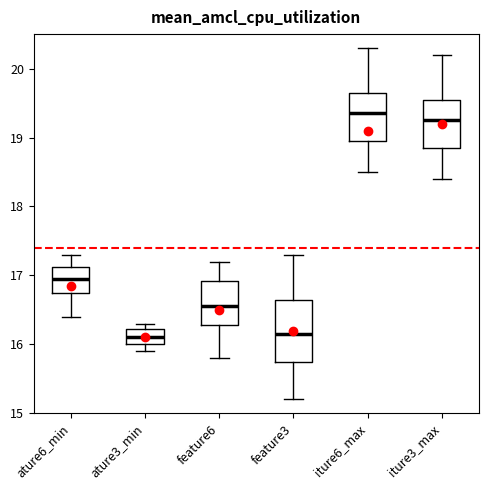

Which box's median line is the highest?

iture6_max